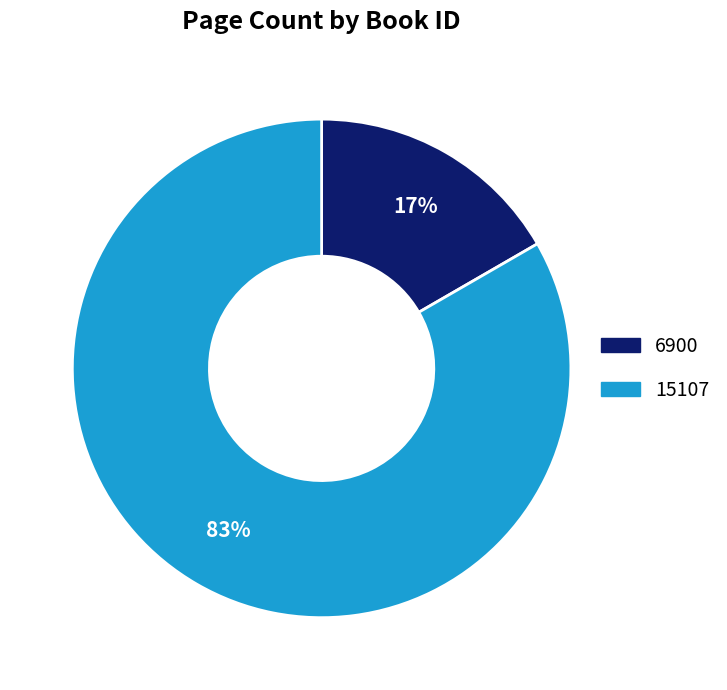

How many slices are in this pie chart?

2